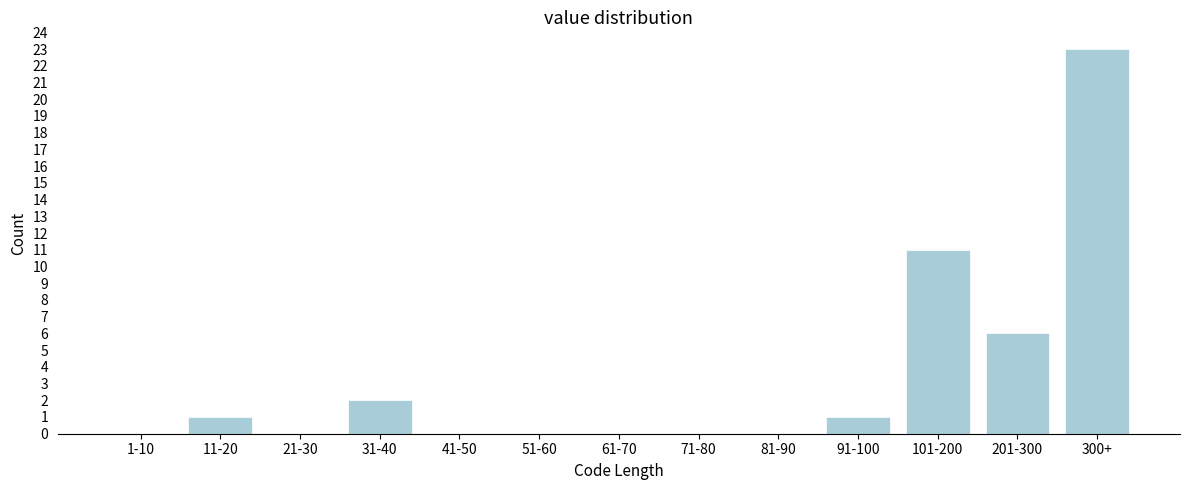

Reading left to right, list all the values displayed in this chart.

1-10=0	11-20=1	21-30=0	31-40=2	41-50=0	51-60=0	61-70=0	71-80=0	81-90=0	91-100=1	101-200=11	201-300=6	300+=23